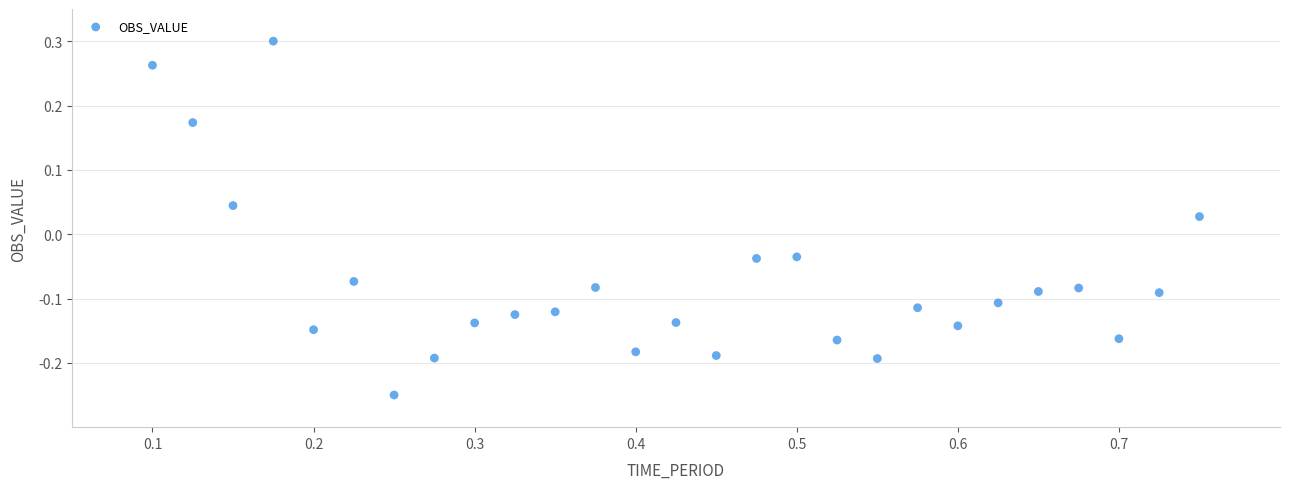

What is the range of X values (max minus min)?

0.7